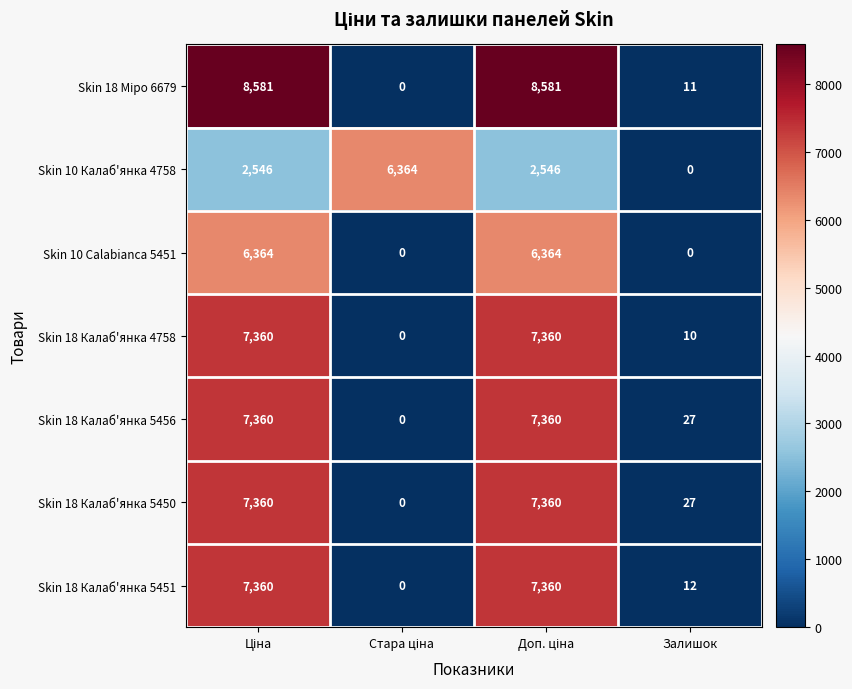

What is the difference between the highest and lowest values at Залишок?

27